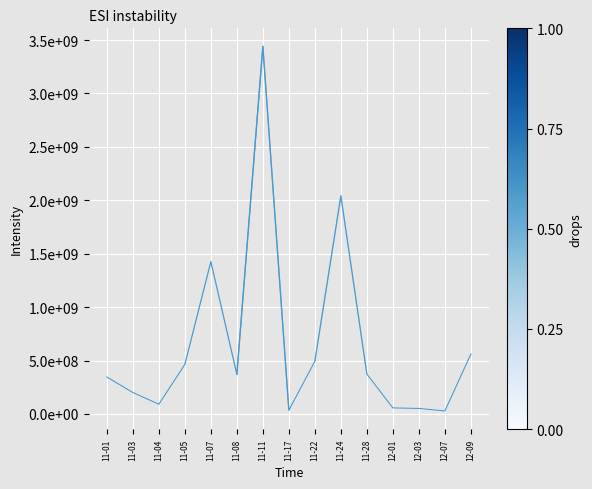

Does the chart display data point markers on the line(s)?

No